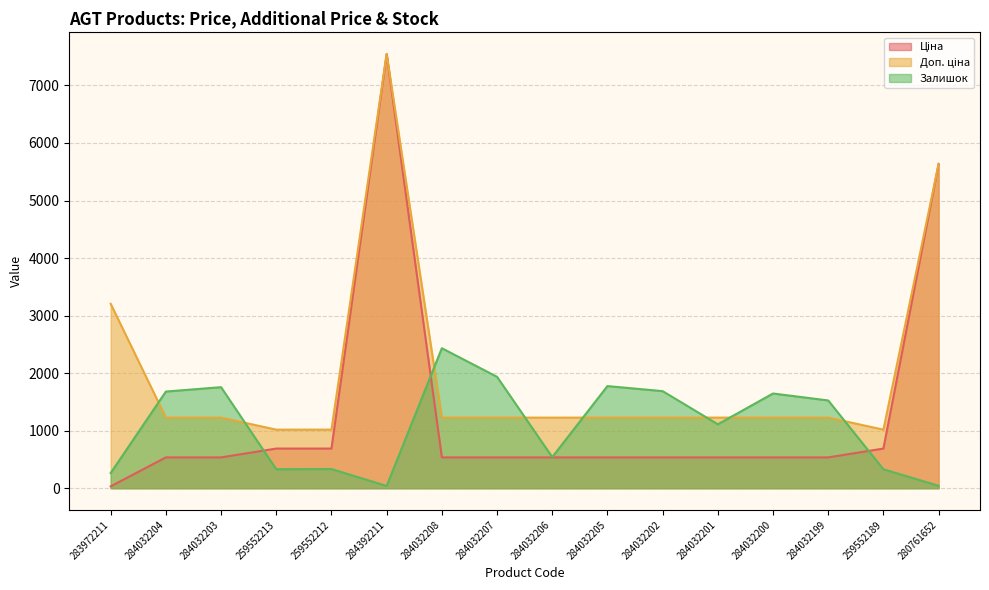

True or false: Ціна and Доп. ціна cross at least once.

False